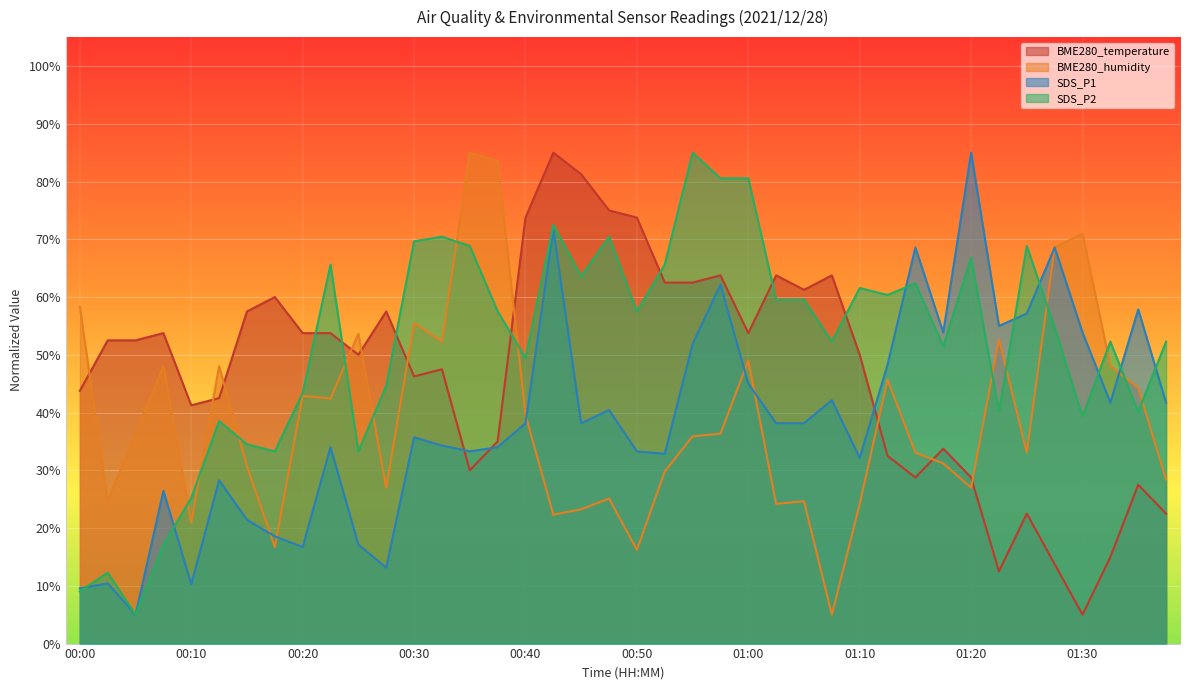

Between 00:00 and 00:55, which series saw the biggest shift?

SDS_P2